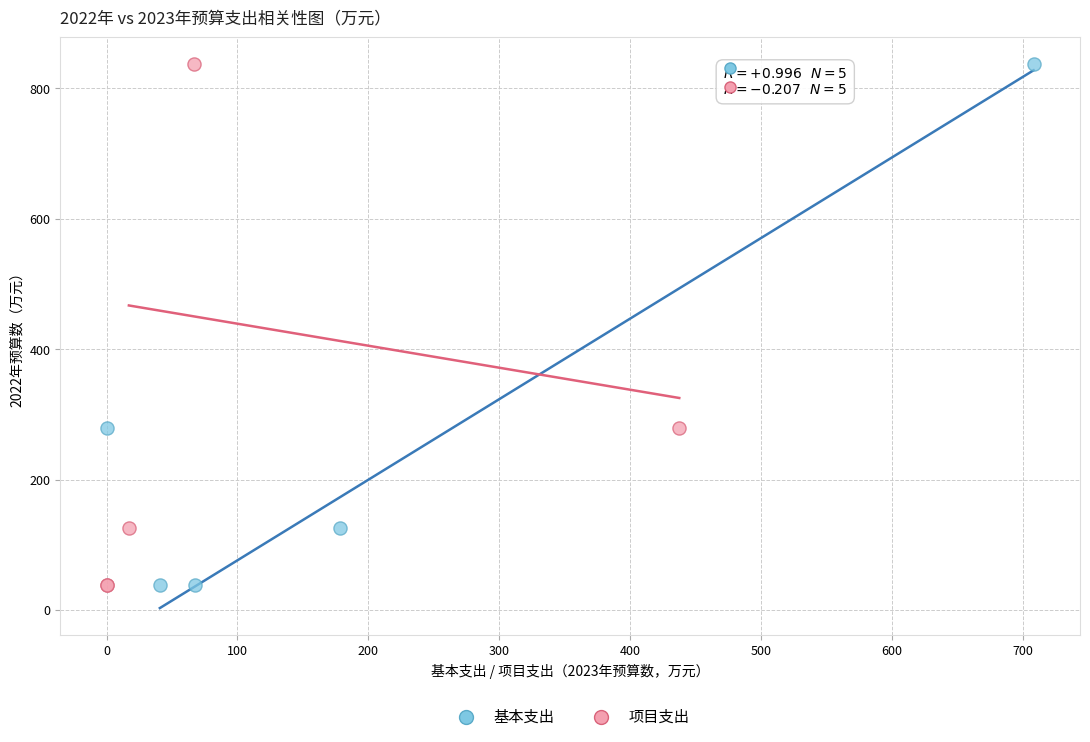

What are all the series names shown in the legend?

基本支出, 项目支出